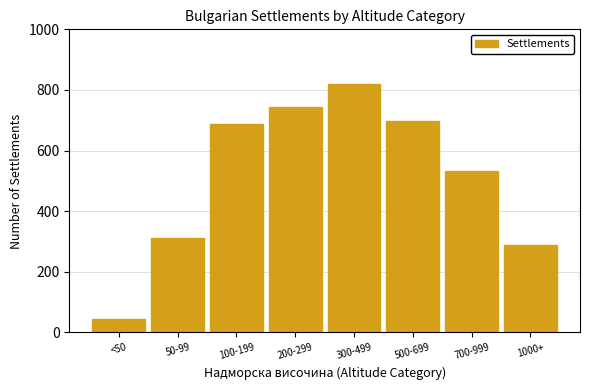

Reading left to right, what are all the values shown in this chart?

45	312	687	743	821	698	534	289